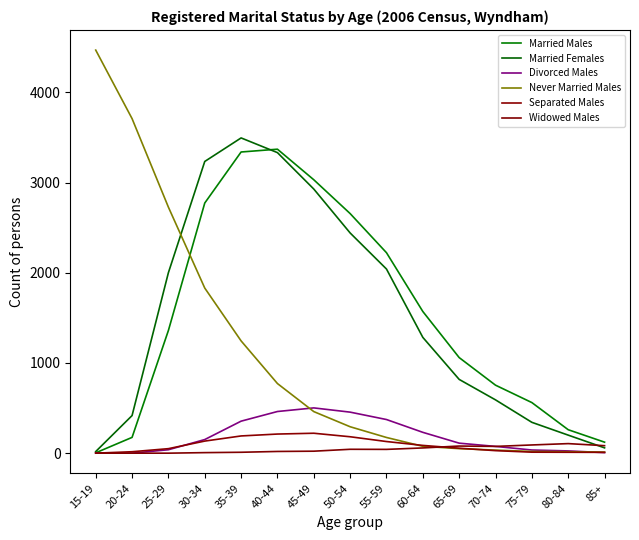

What position from the left is 75-79?

13